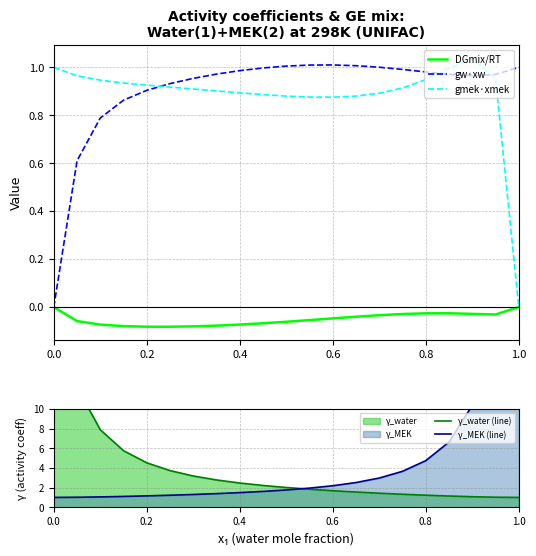

What is the difference between the maximum and minimum values in the γ_water (line) series?

22.5